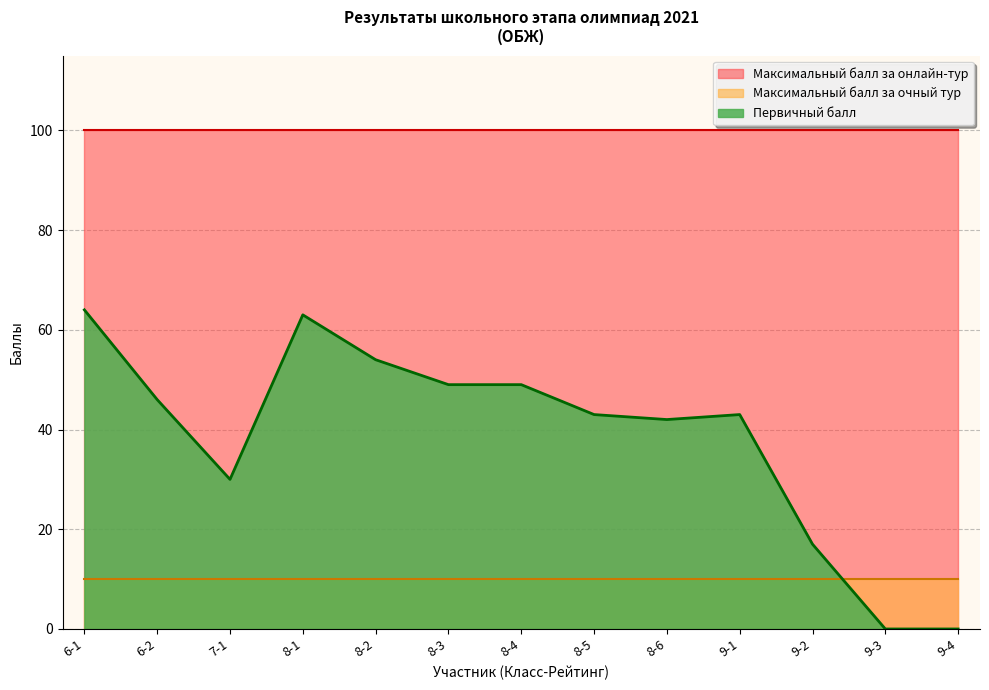

What is the difference between the Первичный балл values at 9-4 and 9-1?

43